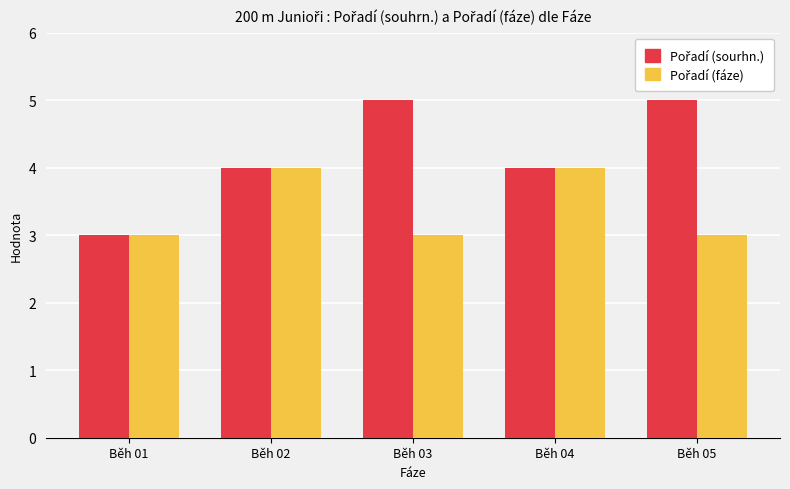

What is the minimum value shown in the chart?

3